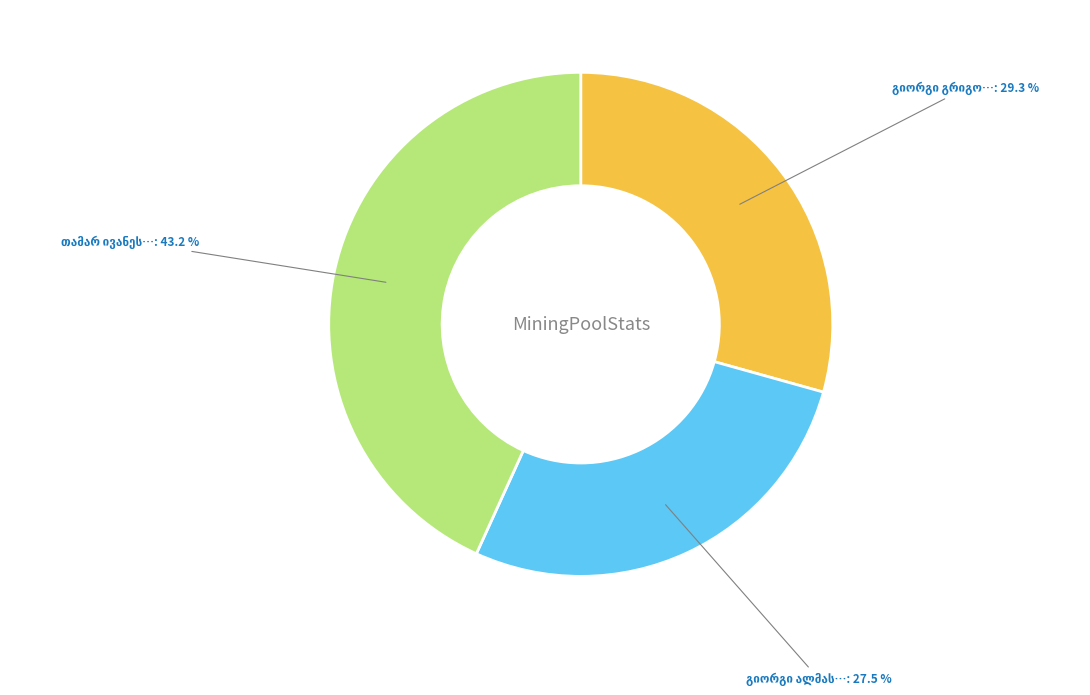

Is there any slice that represents more than half of the pie?

No